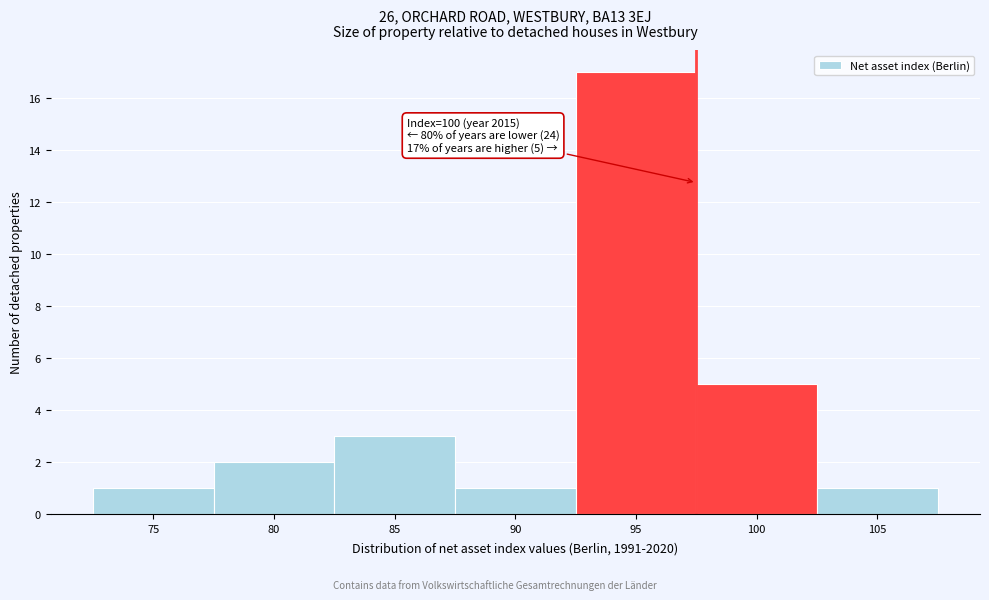

Reading left to right, extract all data points from this chart.

1	2	3	1	17	5	1